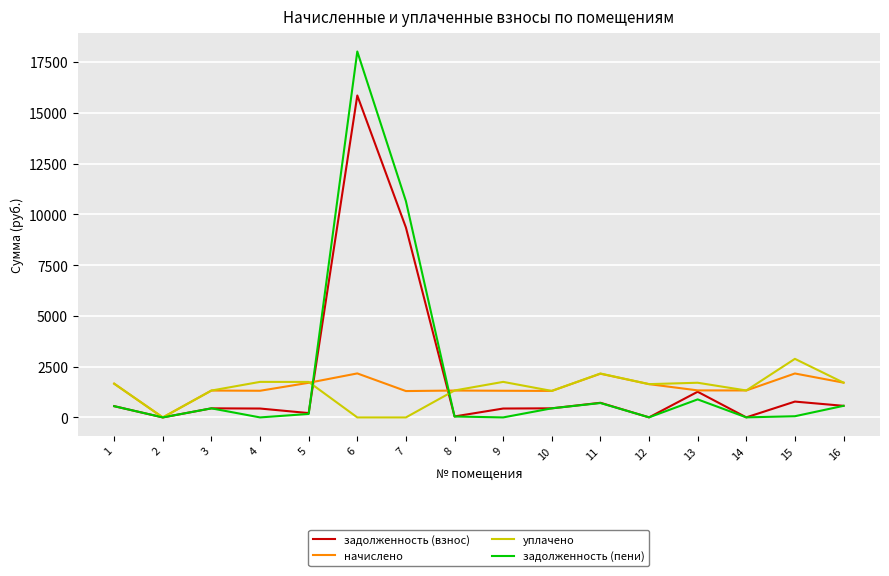

Which series has the largest range (max minus min)?

задолженность (пени)